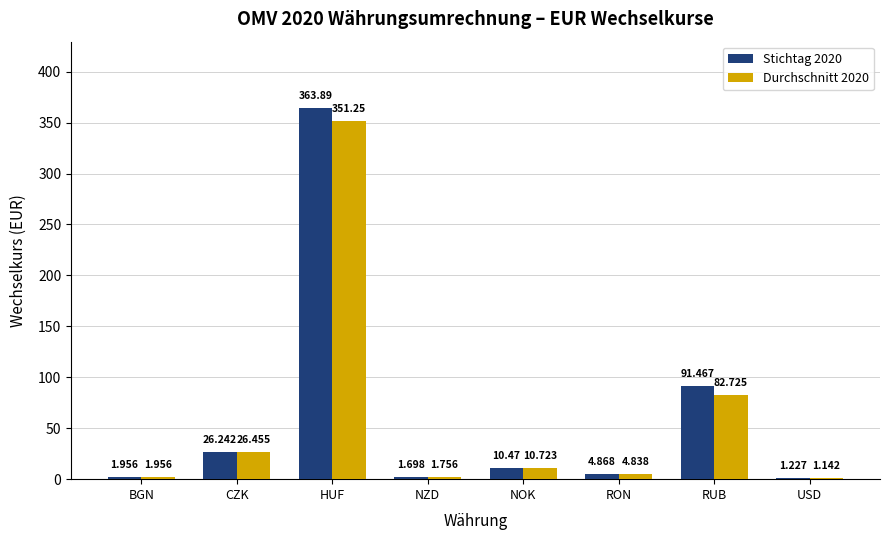

Which series has the largest total across all categories?

Stichtag 2020